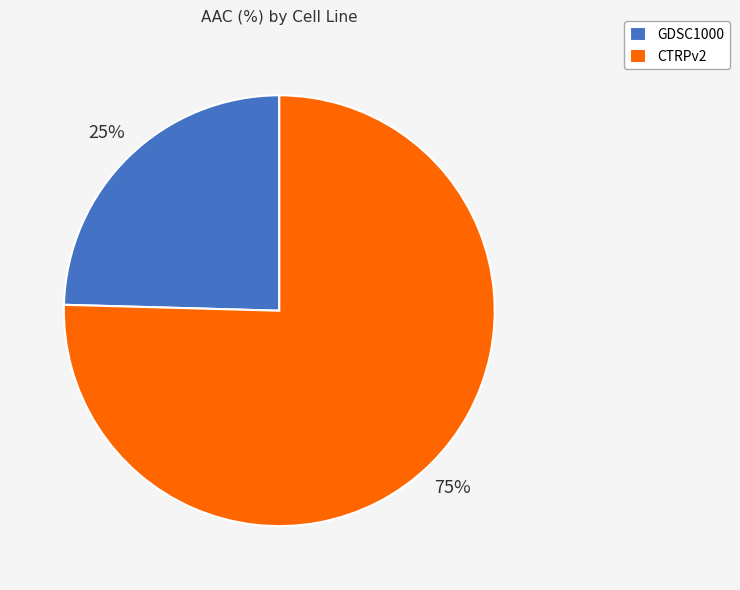

Approximately how many times larger is the value at GDSC1000 compared to CTRPv2?

0.3